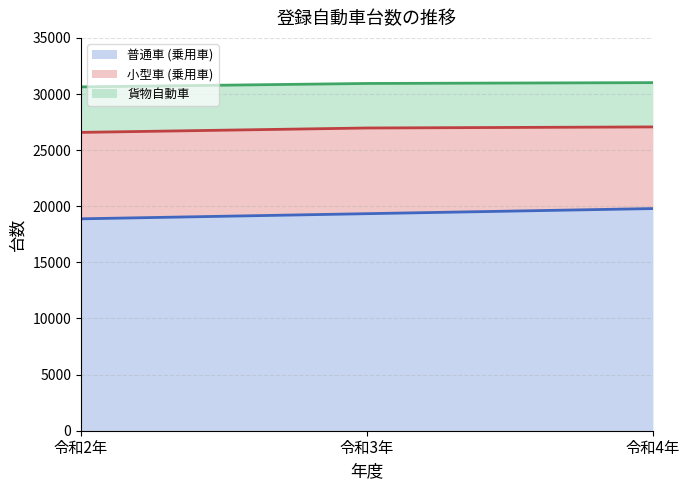

True or false: 普通車 (乗用車) has a value of 29182 at 令和2年.

False